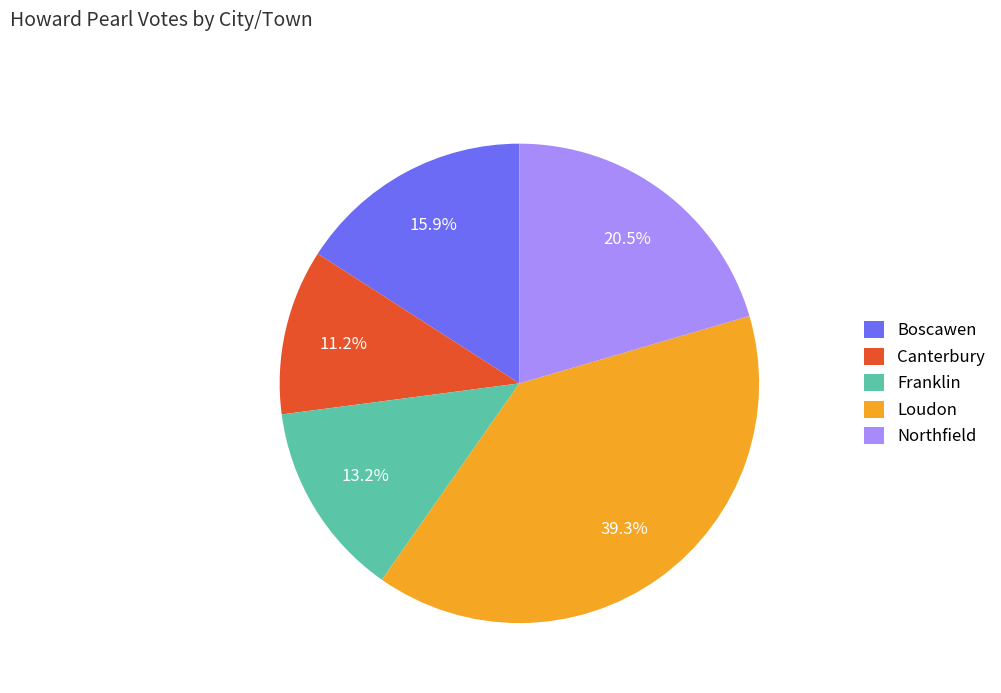

To the nearest percent, what is the difference between the Franklin and Canterbury slice percentages?

2%